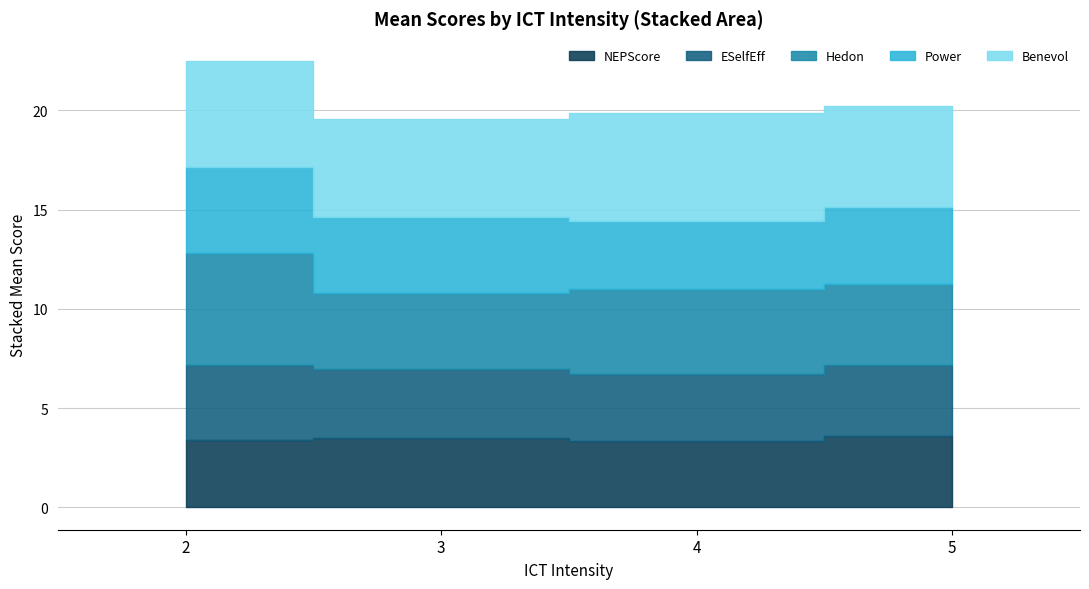

What is the value of the ESelfEff point at the 2nd from the left?

3.5